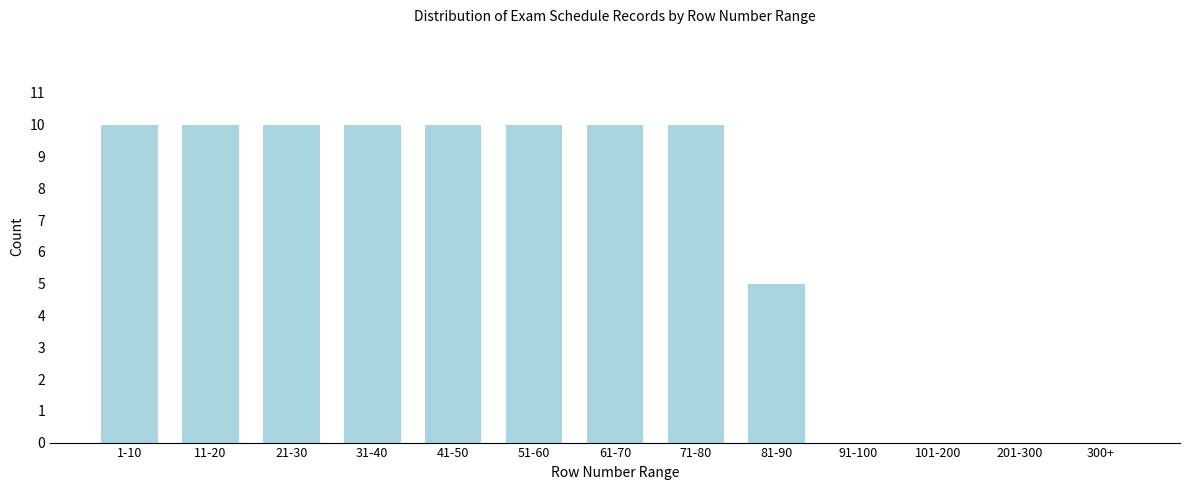

Reading right to left, what are all the values shown in this chart?

300+=0	201-300=0	101-200=0	91-100=0	81-90=5	71-80=10	61-70=10	51-60=10	41-50=10	31-40=10	21-30=10	11-20=10	1-10=10